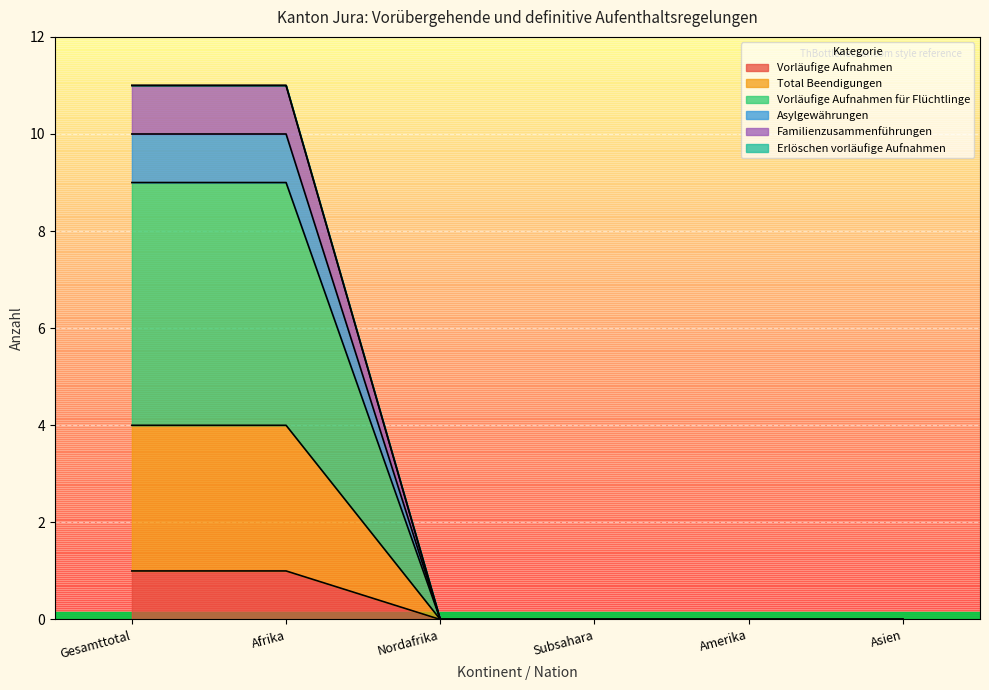

The Vorläufige Aufnahmen series shows -1 at Nordafrika. True or false?

False